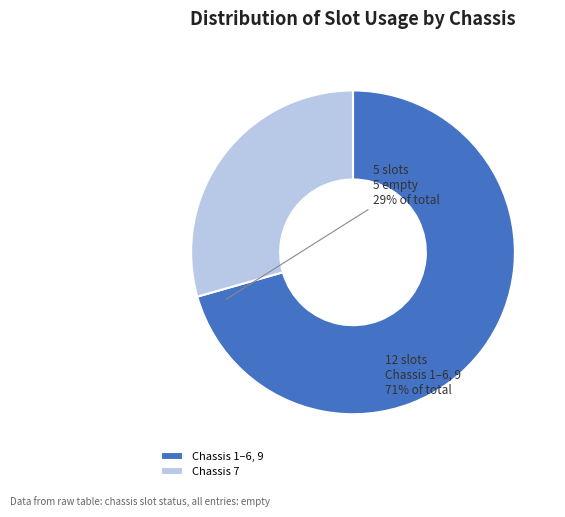

What is the smallest slice in the pie chart?

Chassis 7